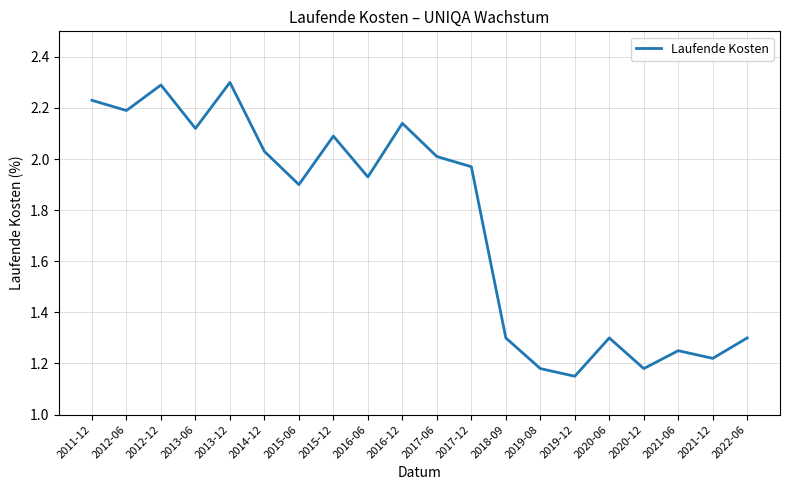

What position from the left is 2016-12?

10